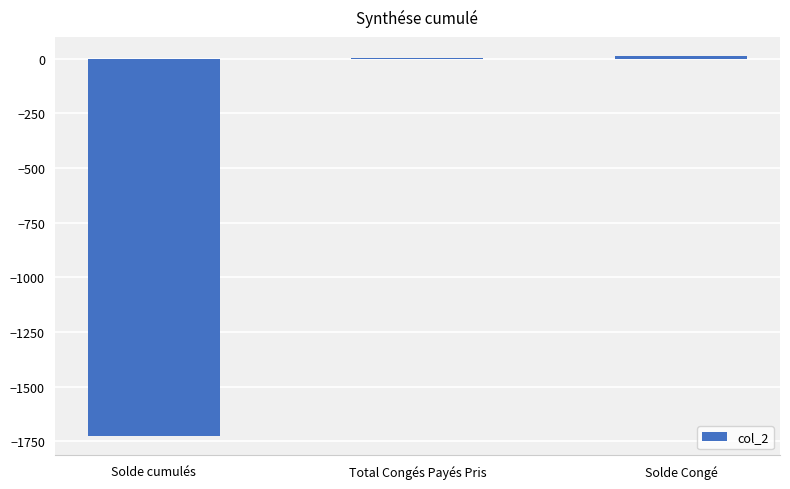

True or false: the data shows -1727.5 at Solde cumulés.

True